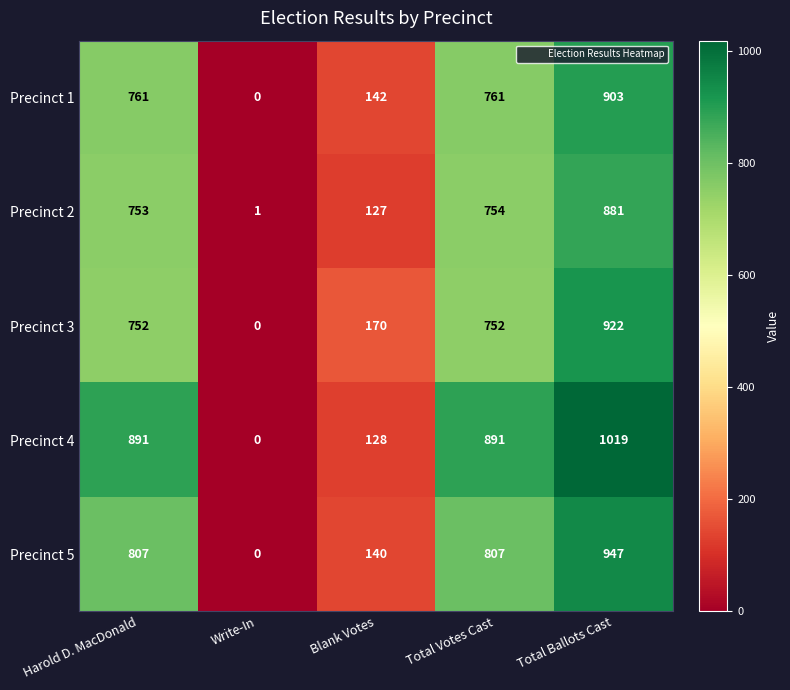

Which category has the highest value in the Precinct 3 series?

Total Ballots Cast